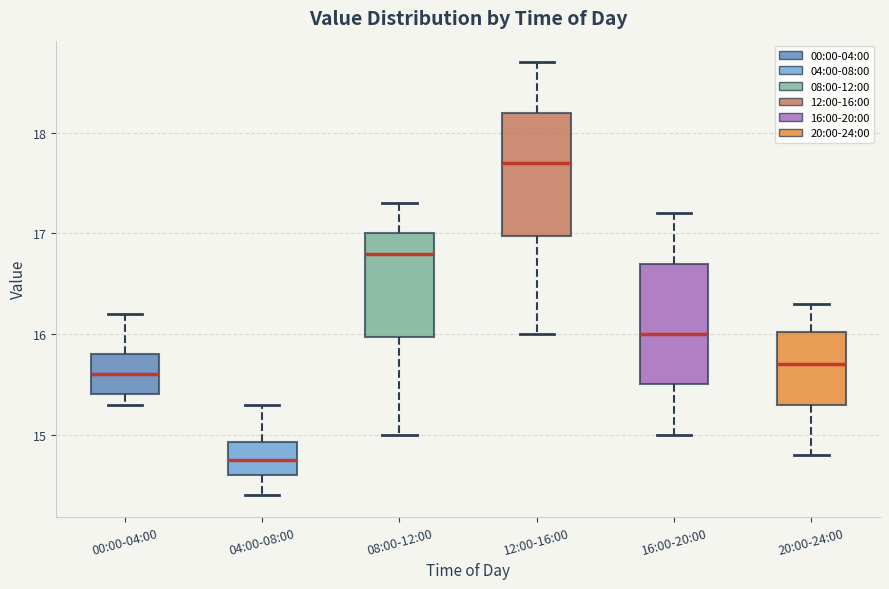

Reading left to right, transcribe this box plot: for each box, give where its median line is, the range the box spans, and where its two whiskers end, as read against the y-axis. The values are not printed on the chart, so give them approximately, as read against the axis.

00:00-04:00: median 15.6, box 15.4 to 15.8, whiskers 15.3 to 16.2
04:00-08:00: median 14.8, box 14.6 to 14.9, whiskers 14.4 to 15.3
08:00-12:00: median 16.8, box 16.0 to 17.0, whiskers 15.0 to 17.3
12:00-16:00: median 17.7, box 17.0 to 18.2, whiskers 16.0 to 18.7
16:00-20:00: median 16.0, box 15.5 to 16.7, whiskers 15.0 to 17.2
20:00-24:00: median 15.7, box 15.3 to 16.0, whiskers 14.8 to 16.3